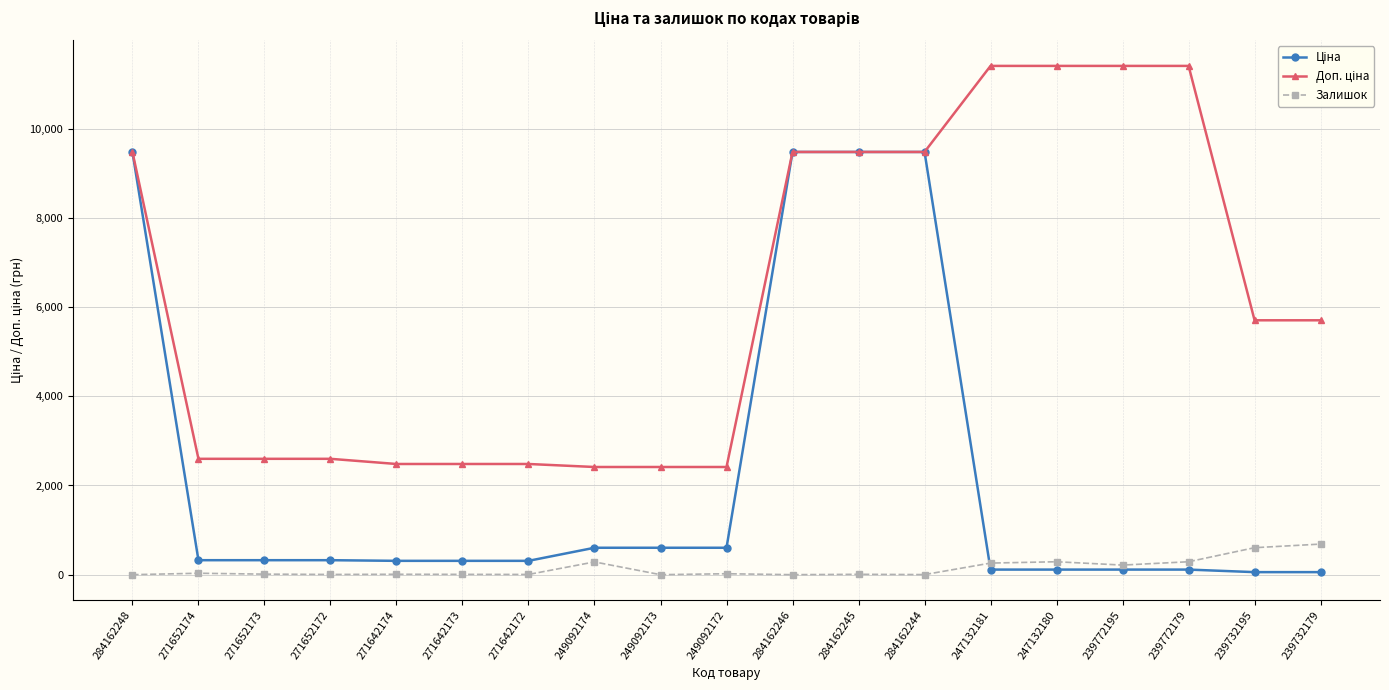

What is the maximum value for Залишок?

686.0